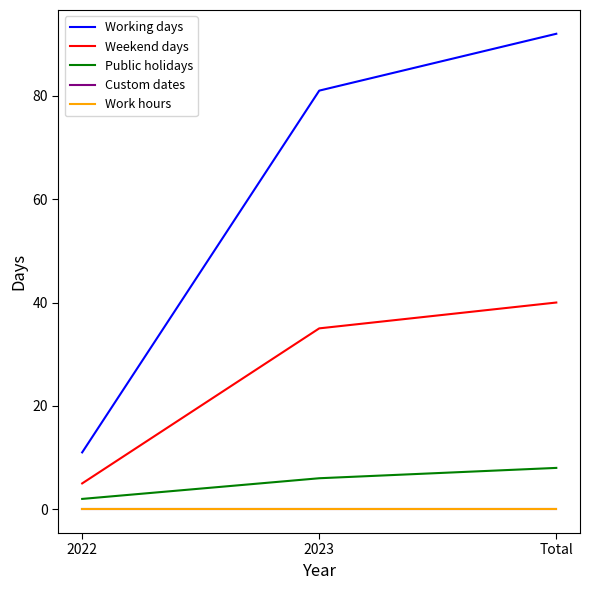

Does the chart display data point markers on the line(s)?

No